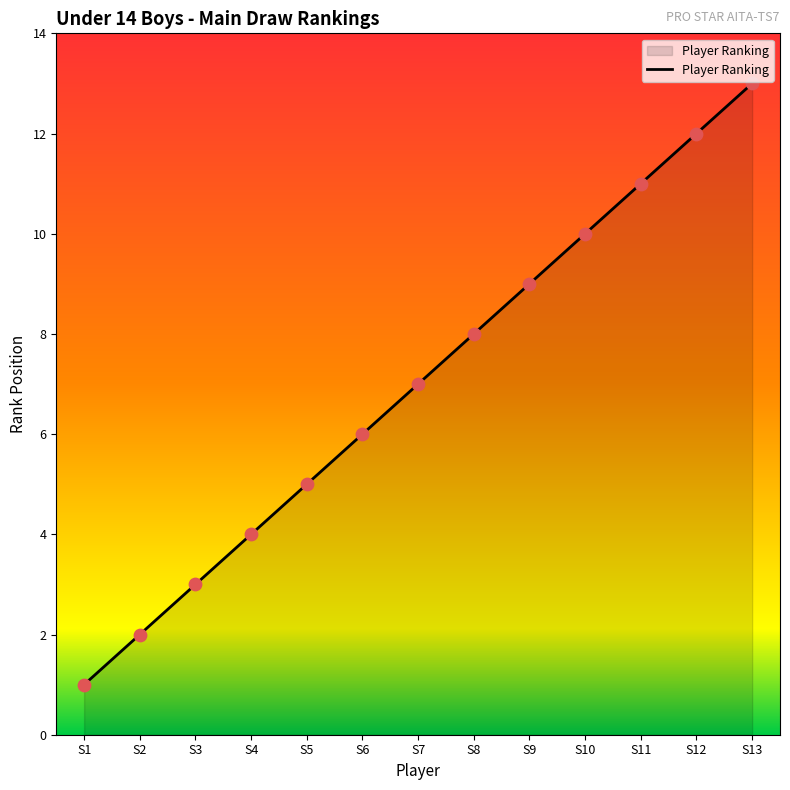

What is the ratio of the value at S2 to the value at S1?

2.0